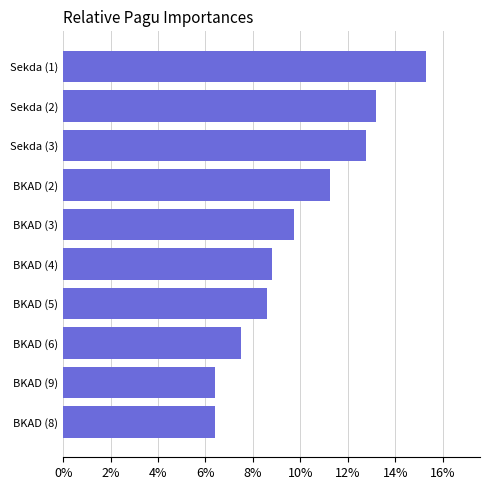

Reading top to bottom, what are all the values shown in this chart?

Sekda (1)=15.3	Sekda (2)=13.2	Sekda (3)=12.8	BKAD (2)=11.3	BKAD (3)=9.7	BKAD (4)=8.8	BKAD (5)=8.6	BKAD (6)=7.5	BKAD (9)=6.4	BKAD (8)=6.4